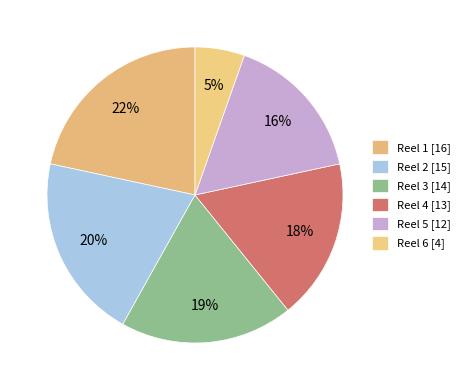

How much of the chart is everything except Reel 1?

78.4%